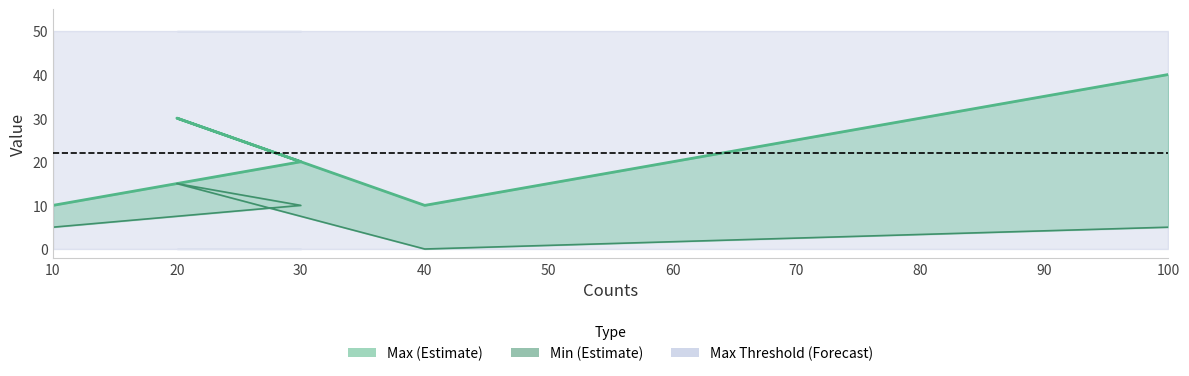

True or false: Min (line) and Max cross at least once.

False